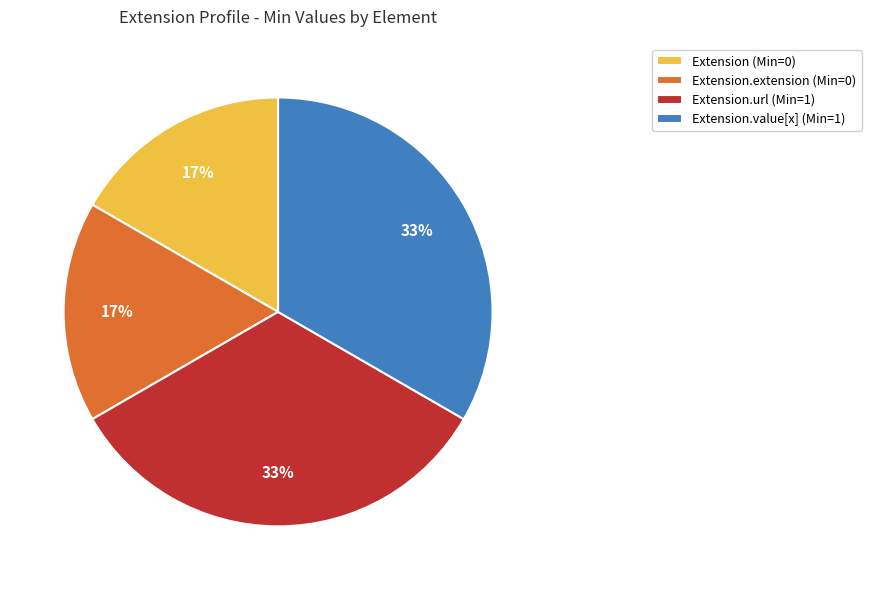

To the nearest percent, what is the average slice percentage?

25%